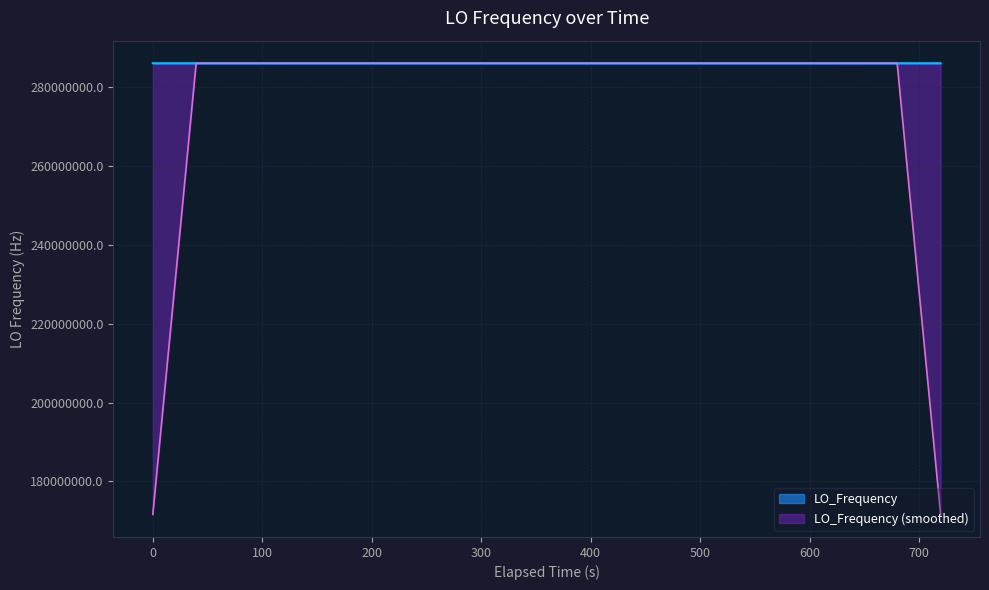

What is the maximum value for LO_Frequency?

286047011.9